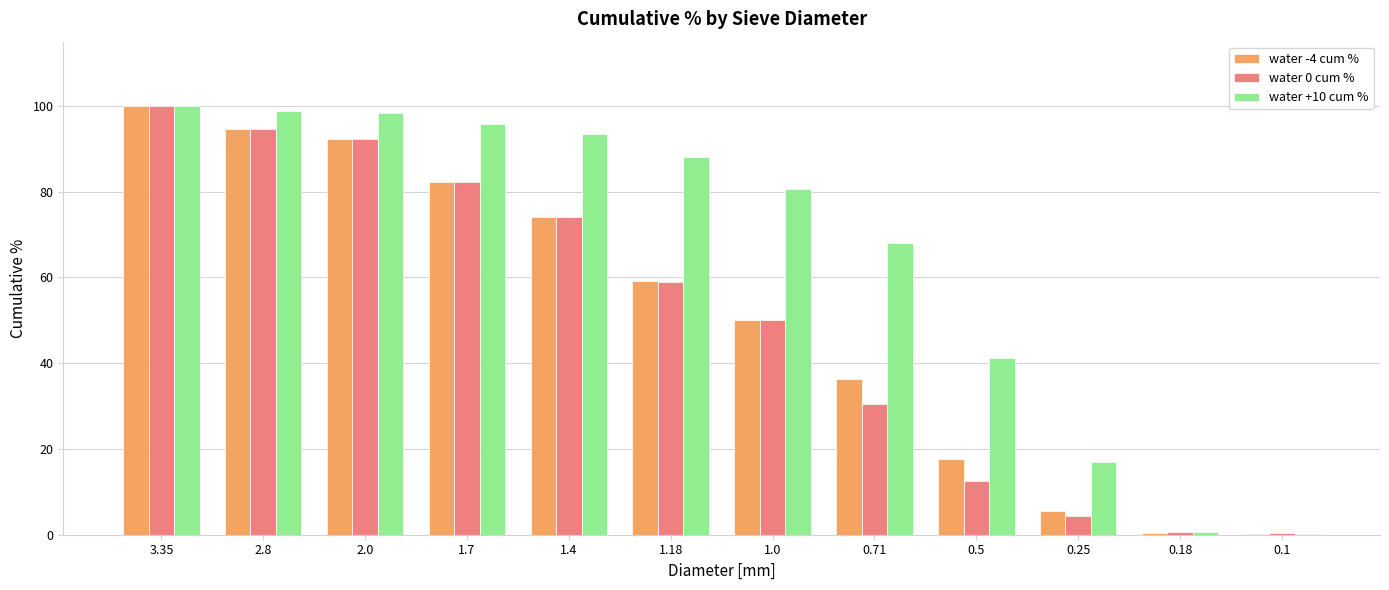

What is the sum of all water -4 cum % values?

612.8